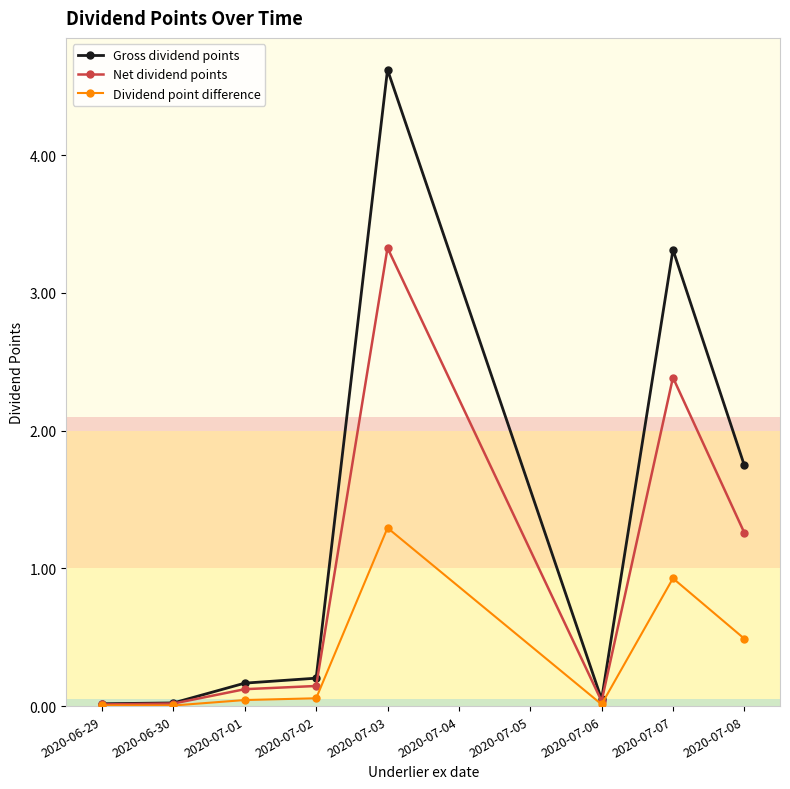

What is the average value of the Dividend point difference series?

0.4